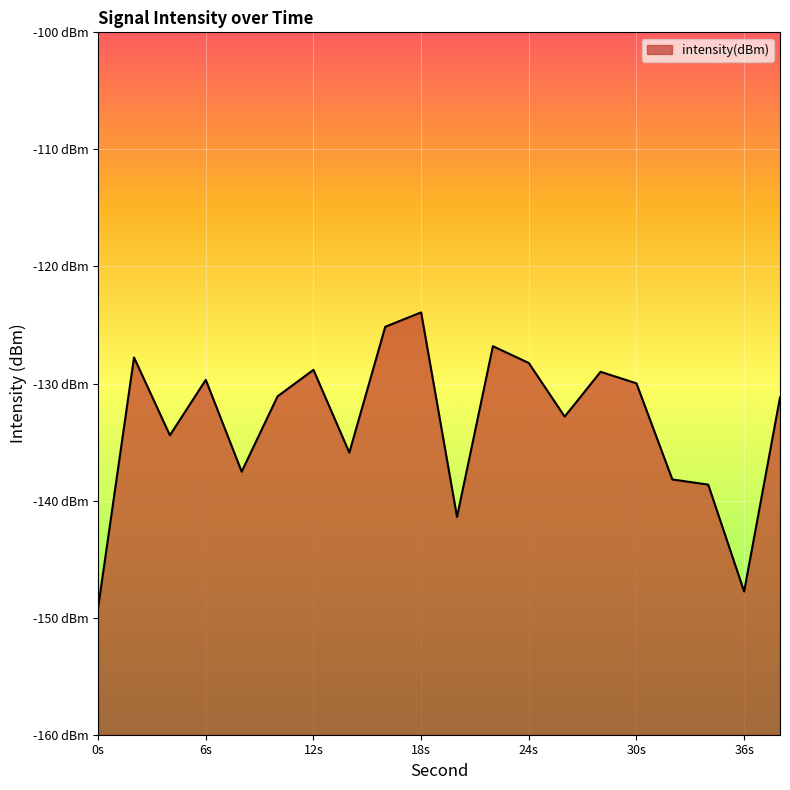

What is the change in value from 0 to 38?

+17.9